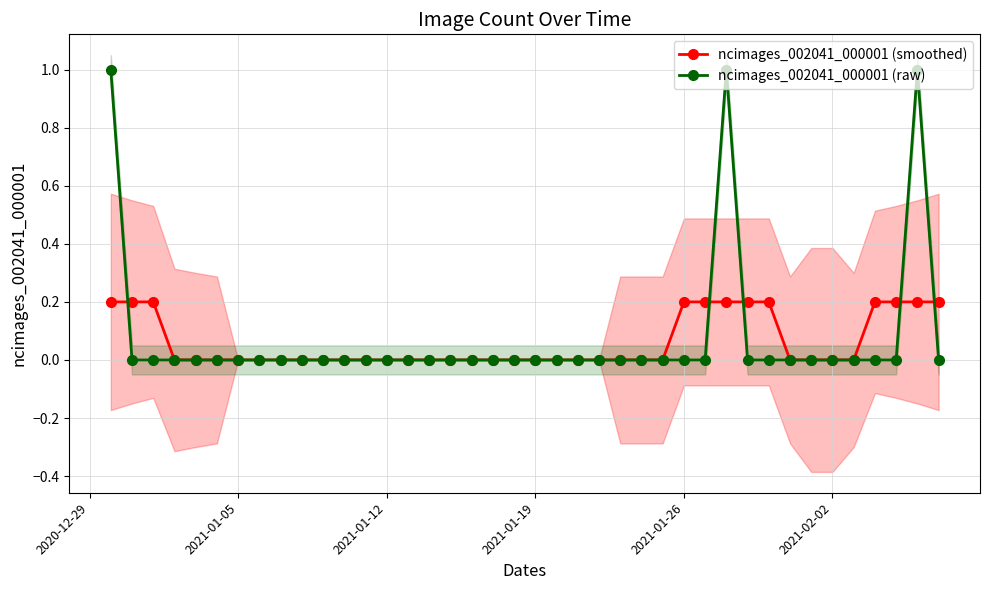

List the series in order of their overall mean, highest first.

ncimages_002041_000001 (raw), ncimages_002041_000001 (smoothed)